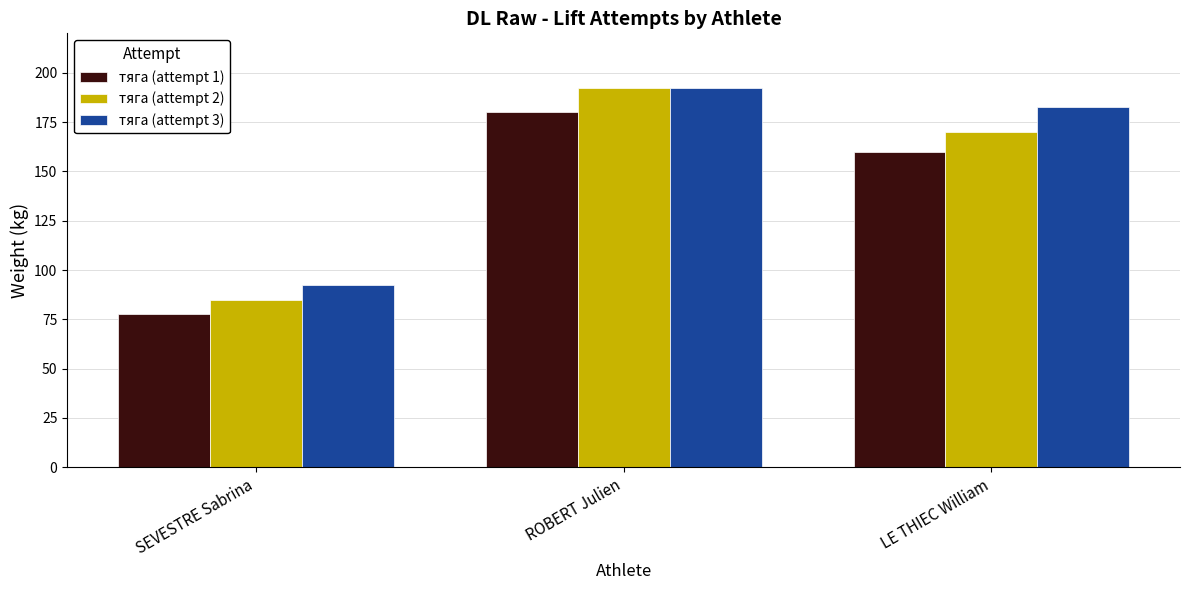

How many groups of bars are there?

3